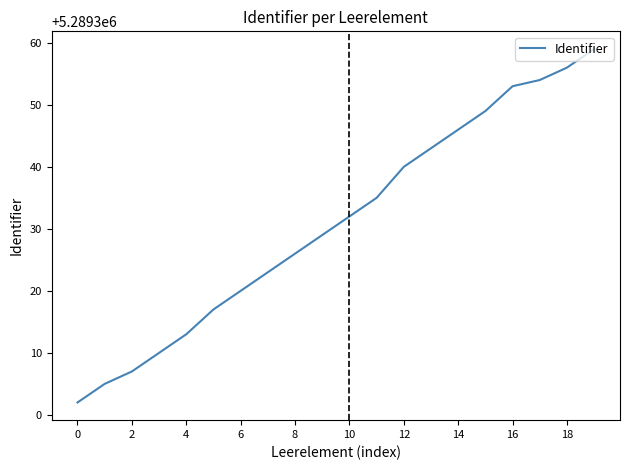

Reading left to right, extract all data points from this chart.

5289302	5289305	5289307	5289310	5289313	5289317	5289320	5289323	5289326	5289329	5289332	5289335	5289340	5289343	5289346	5289349	5289353	5289354	5289356	5289359